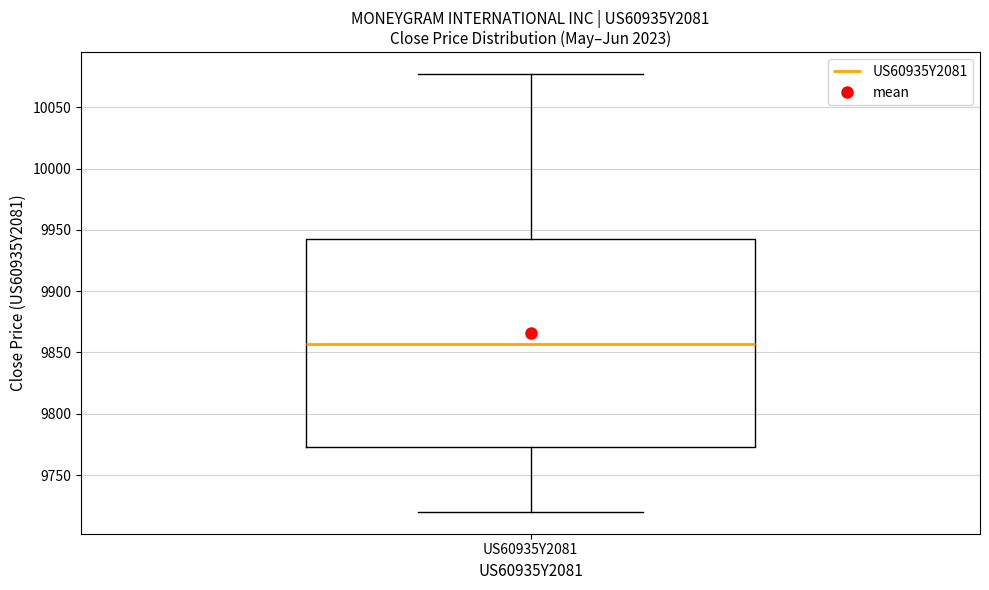

Read this box plot against the y-axis: the position of the median line, the range covered by the box, and the ends of both whiskers. The values are not printed on the chart, so give them approximately, as read against the axis.

median 9855, box 9775 to 9945, whiskers 9720 to 10075